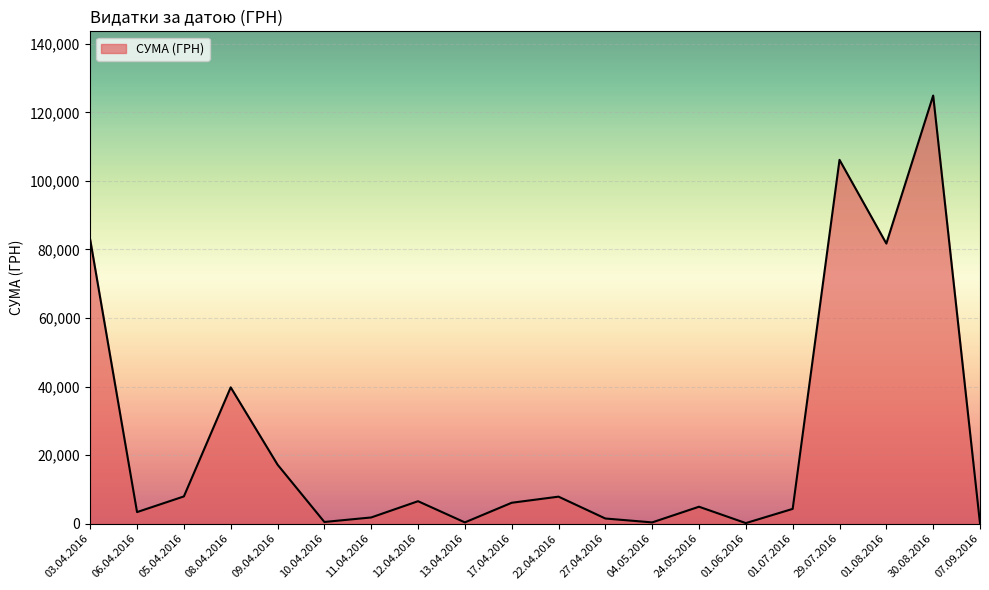

What is the sum of all values?

498653.8